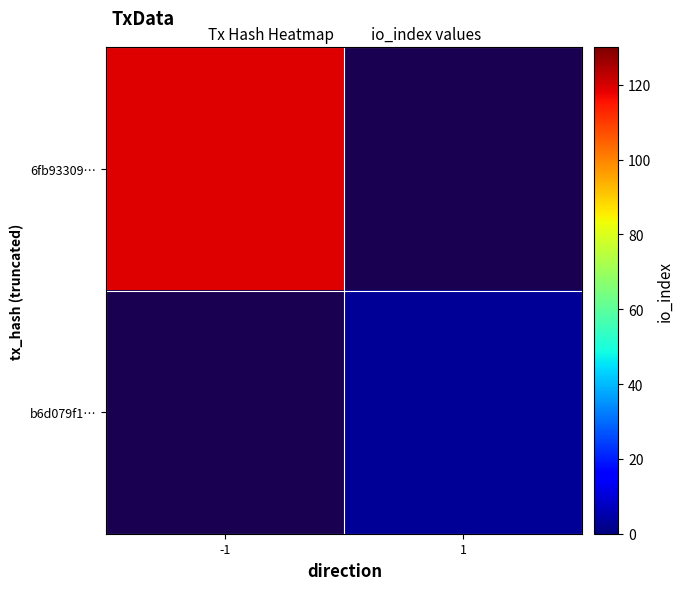

Reading left to right, extract all data points from this chart.

6fb93309…: -1=119	1=0
b6d079f1…: -1=0	1=3